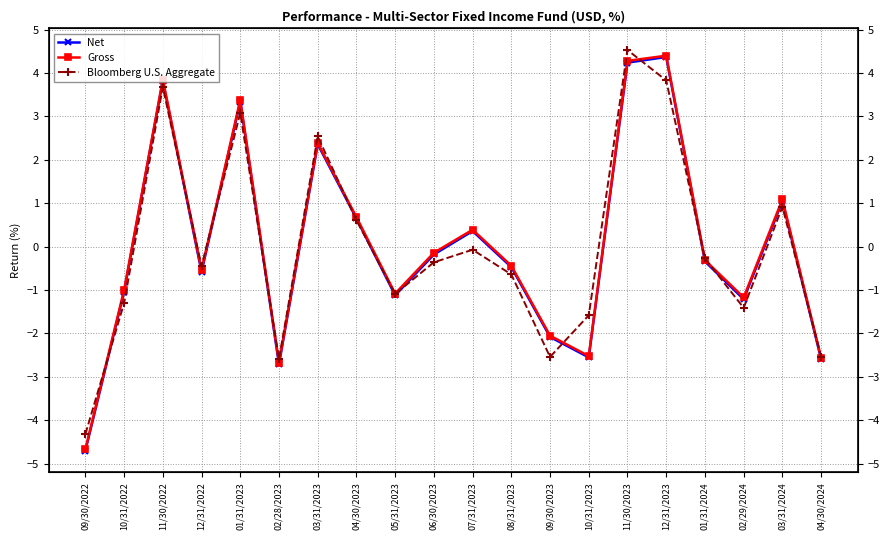

At which label does Gross first exceed 0?

11/30/2022